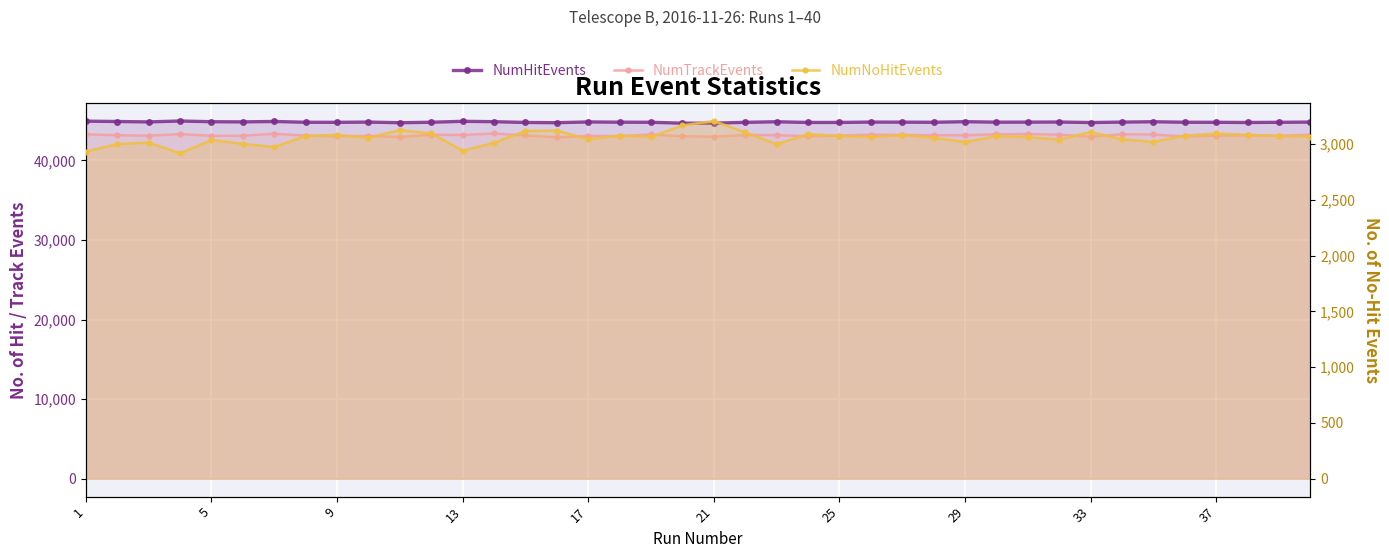

True or false: NumNoHitEvents has a value of 5203 at 13.

False